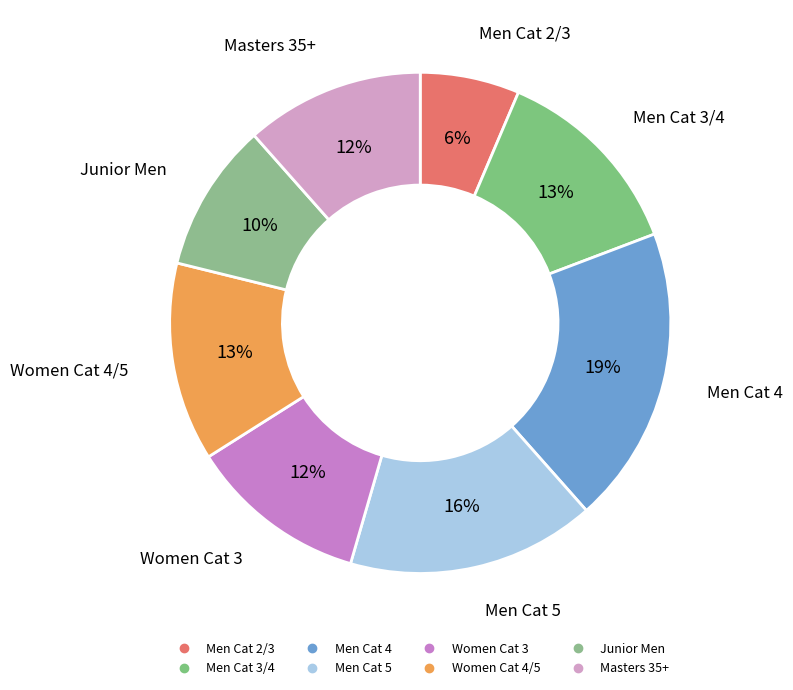

Is there any slice that represents more than half of the pie?

No